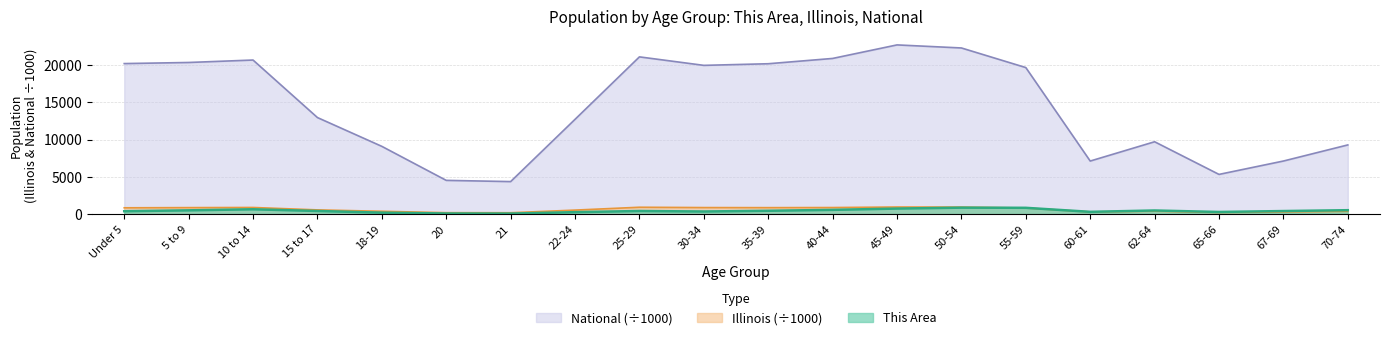

Which series has the largest total across all categories?

National (÷1000)